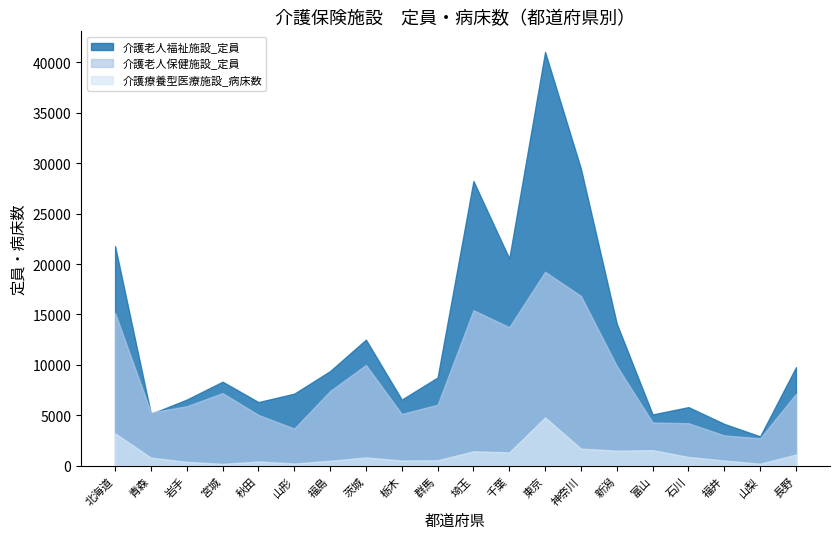

Is it true that 介護療養型医療施設_病床数 equals 413 at 秋田?

True